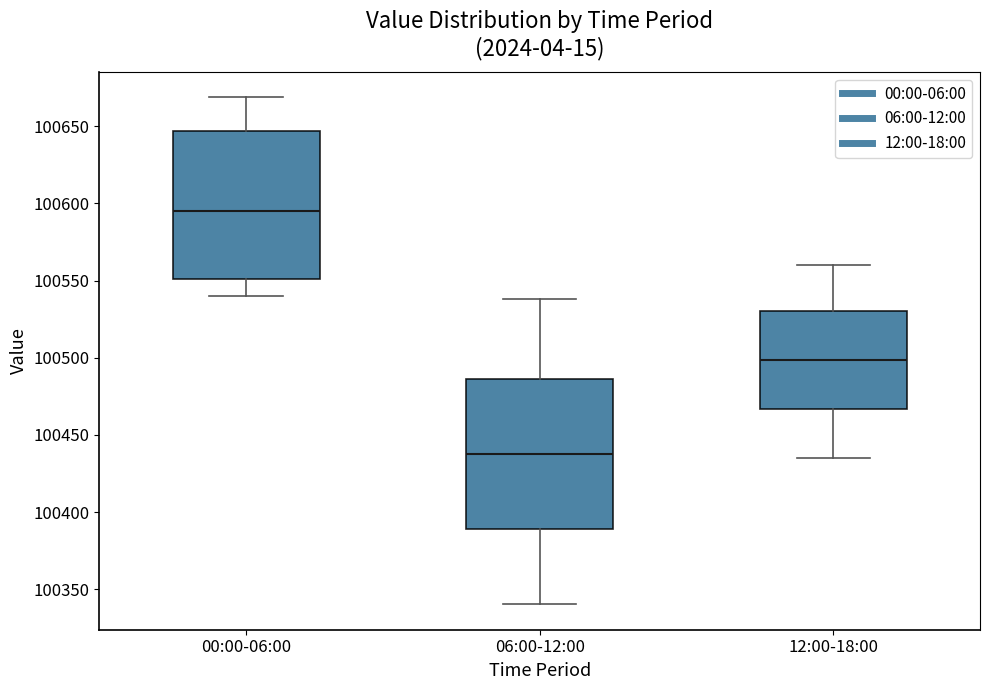

Reading left to right, transcribe this box plot: for each box, give where its median line is, the range the box spans, and where its two whiskers end, as read against the y-axis. The values are not printed on the chart, so give them approximately, as read against the axis.

00:00-06:00: median 100595, box 100550 to 100645, whiskers 100540 to 100670
06:00-12:00: median 100440, box 100390 to 100485, whiskers 100340 to 100540
12:00-18:00: median 100500, box 100465 to 100530, whiskers 100435 to 100560